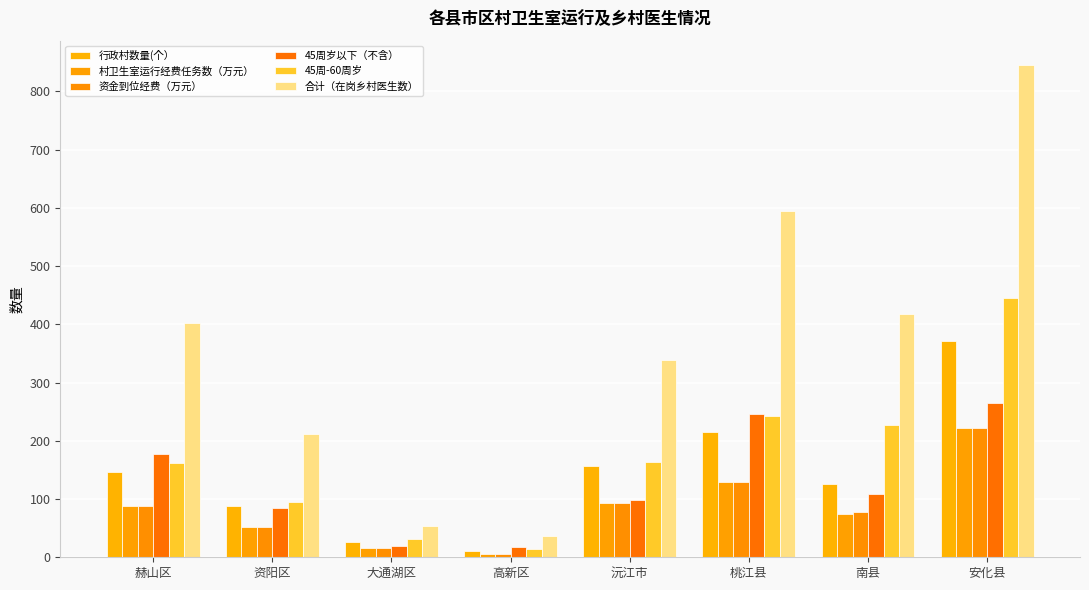

What is the sum of all 合计（在岗乡村医生数） values?

2898.0